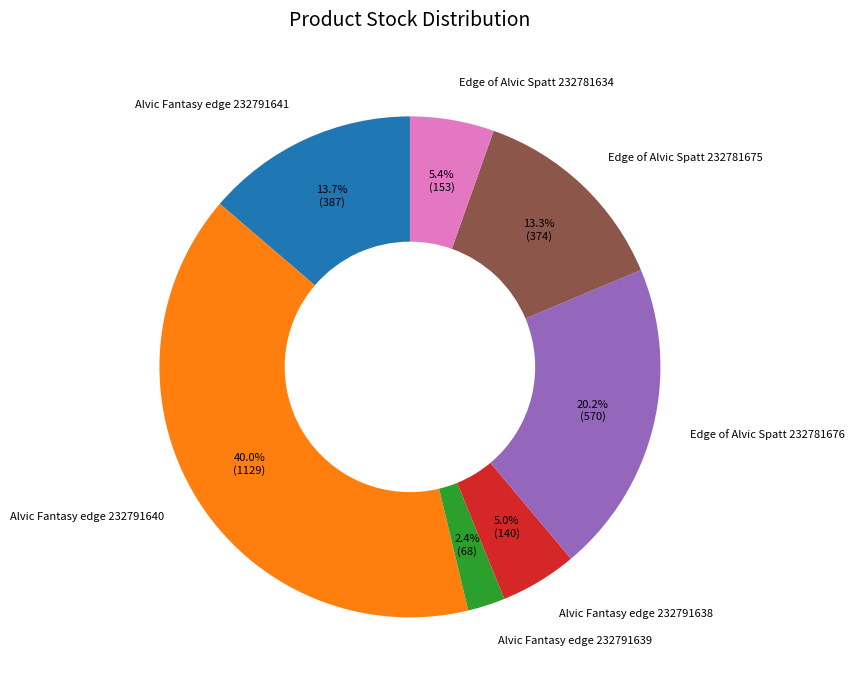

Approximately how many times larger is the value at Alvic Fantasy edge 232791638 compared to Edge of Alvic Spatt 232781634?

0.9